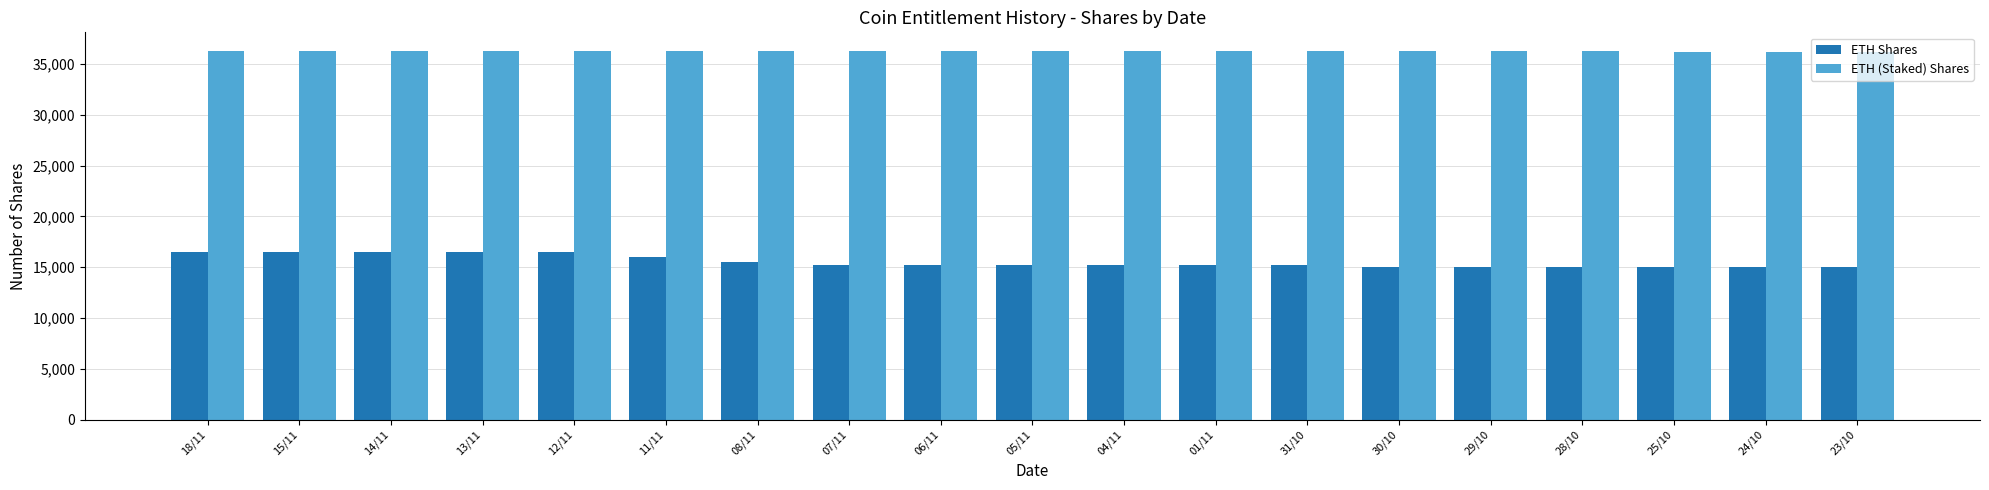

What is the average value of the ETH Shares series?

15566.7